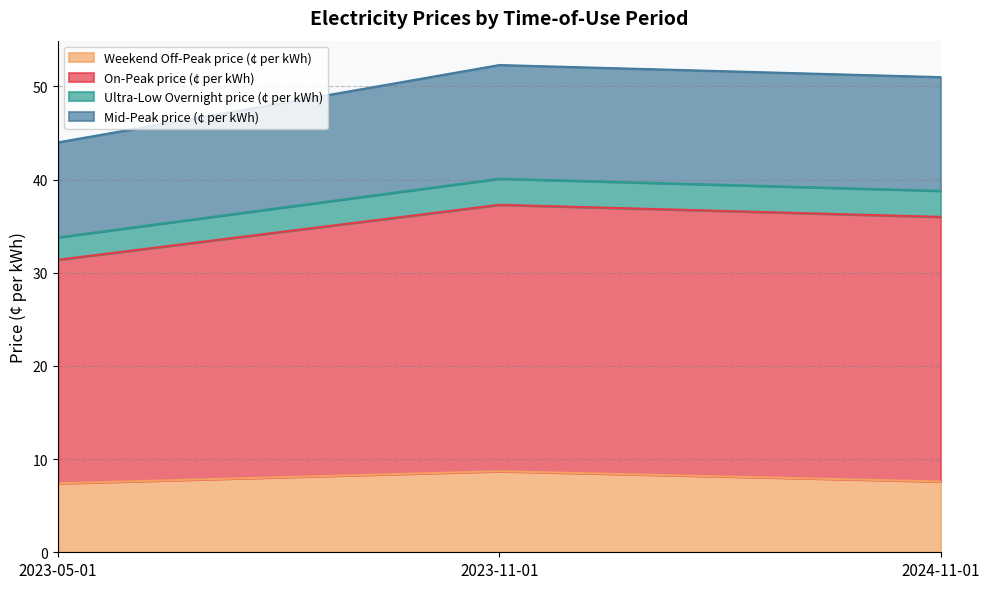

What is the total value across all series at 2024-11-01?

51.0